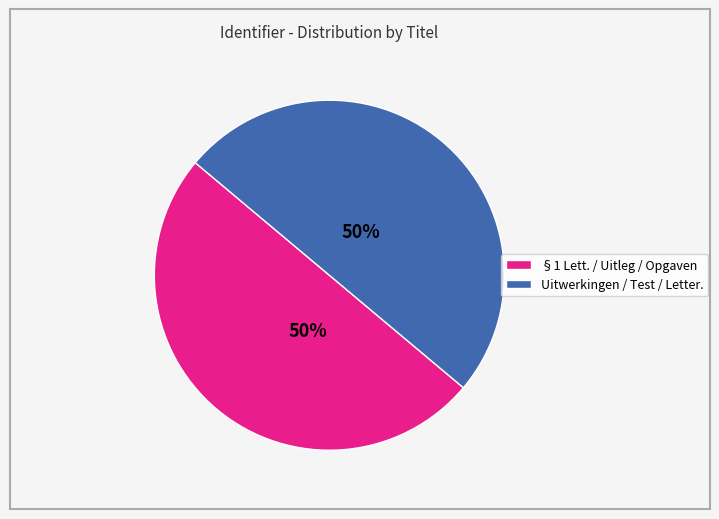

To the nearest percent, what is the difference between the largest and smallest slice percentages?

0%